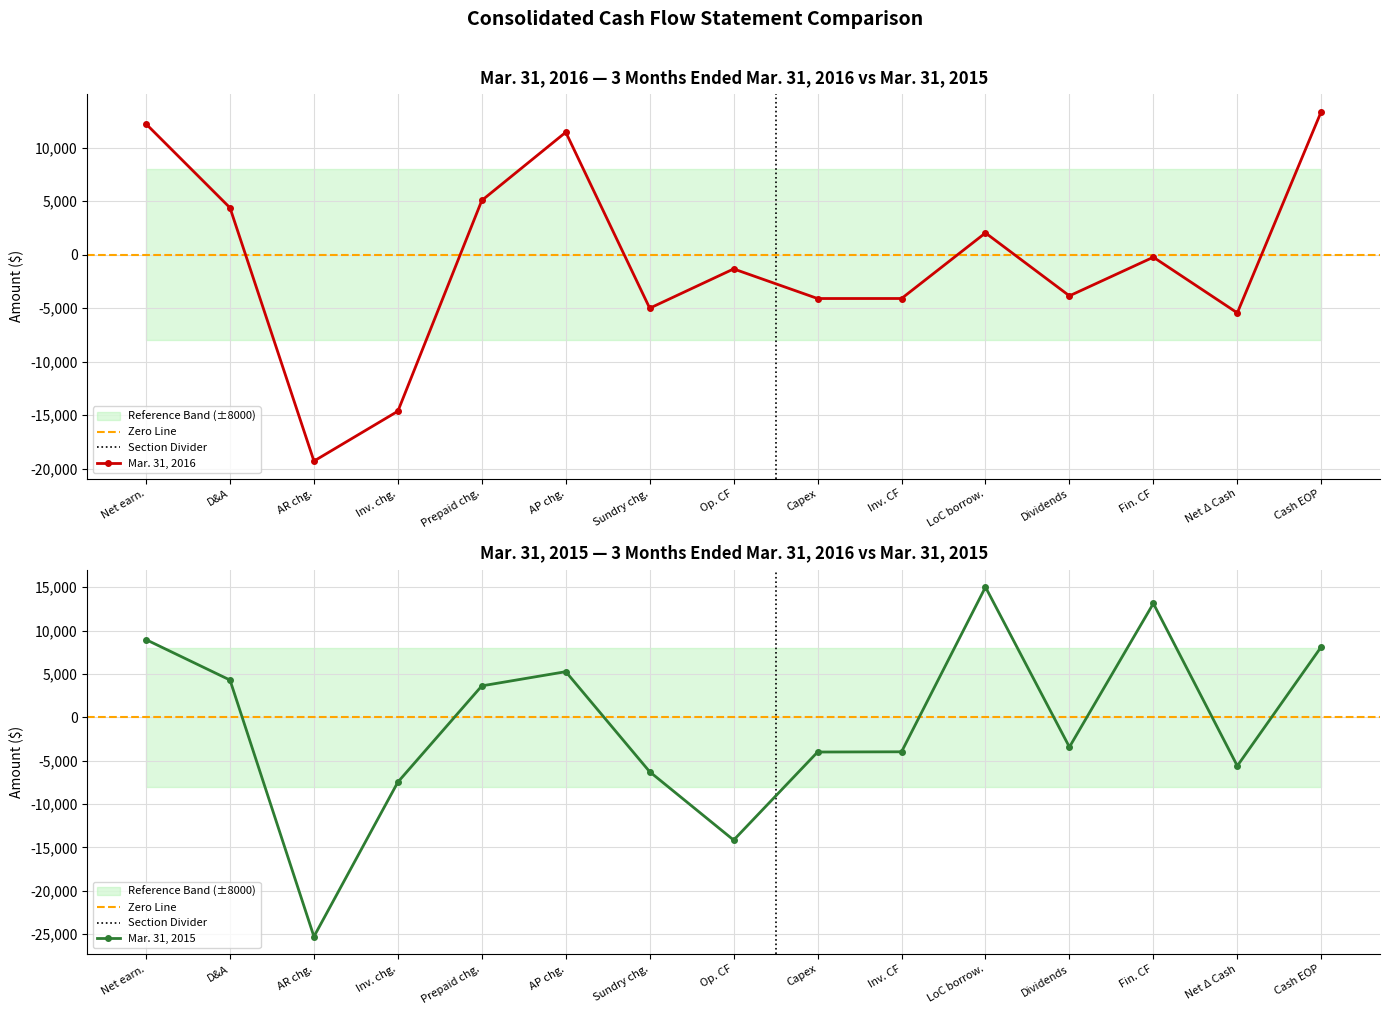

Which series ends up on top after the final intersection of Mar. 31, 2015 and Mar. 31, 2016?

Mar. 31, 2016